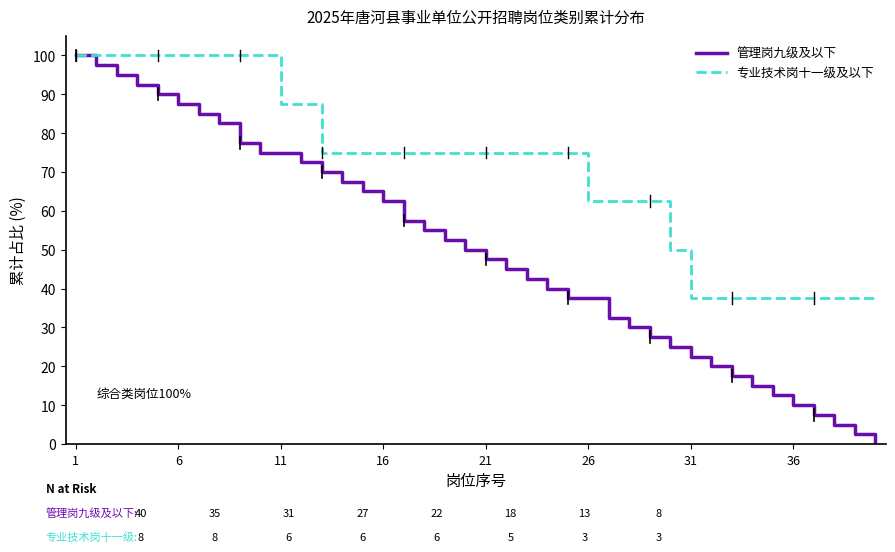

Which series has the largest total across all categories?

专业技术岗十一级及以下